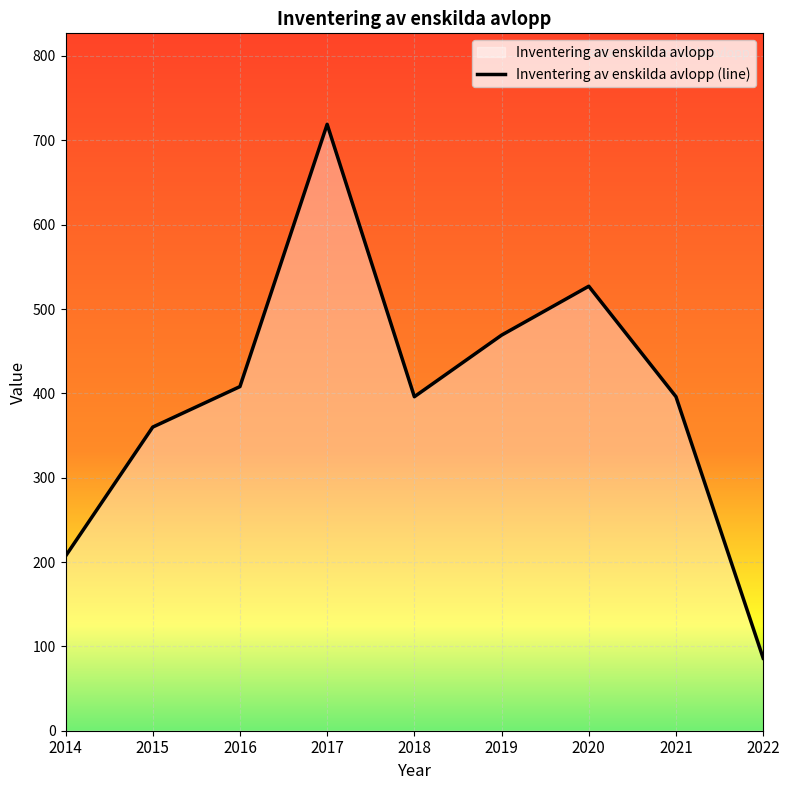

Rank the categories by value from highest to lowest.

2017, 2020, 2019, 2016, 2018, 2021, 2015, 2014, 2022